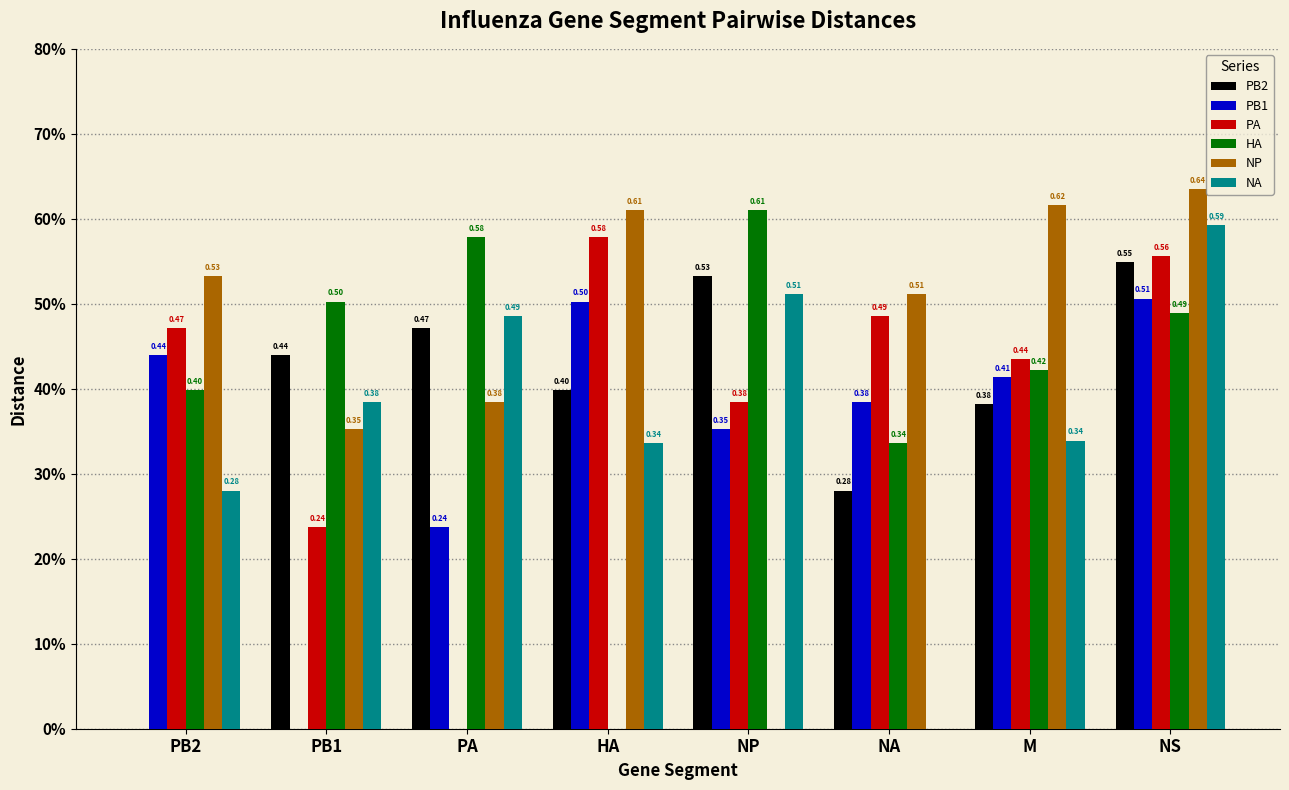

Is it true that PB1 equals 0.4 at NA?

True